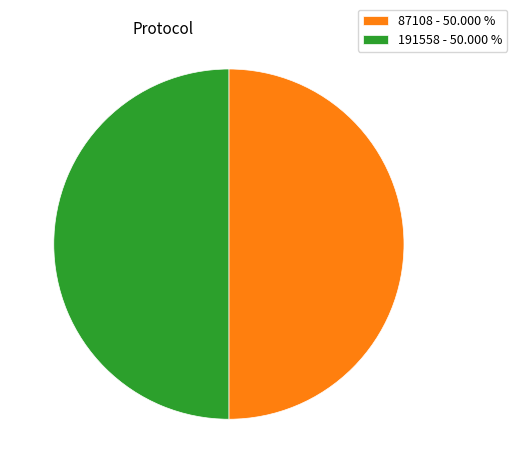

The 87108 slice represents 50% of the pie. True or false?

True